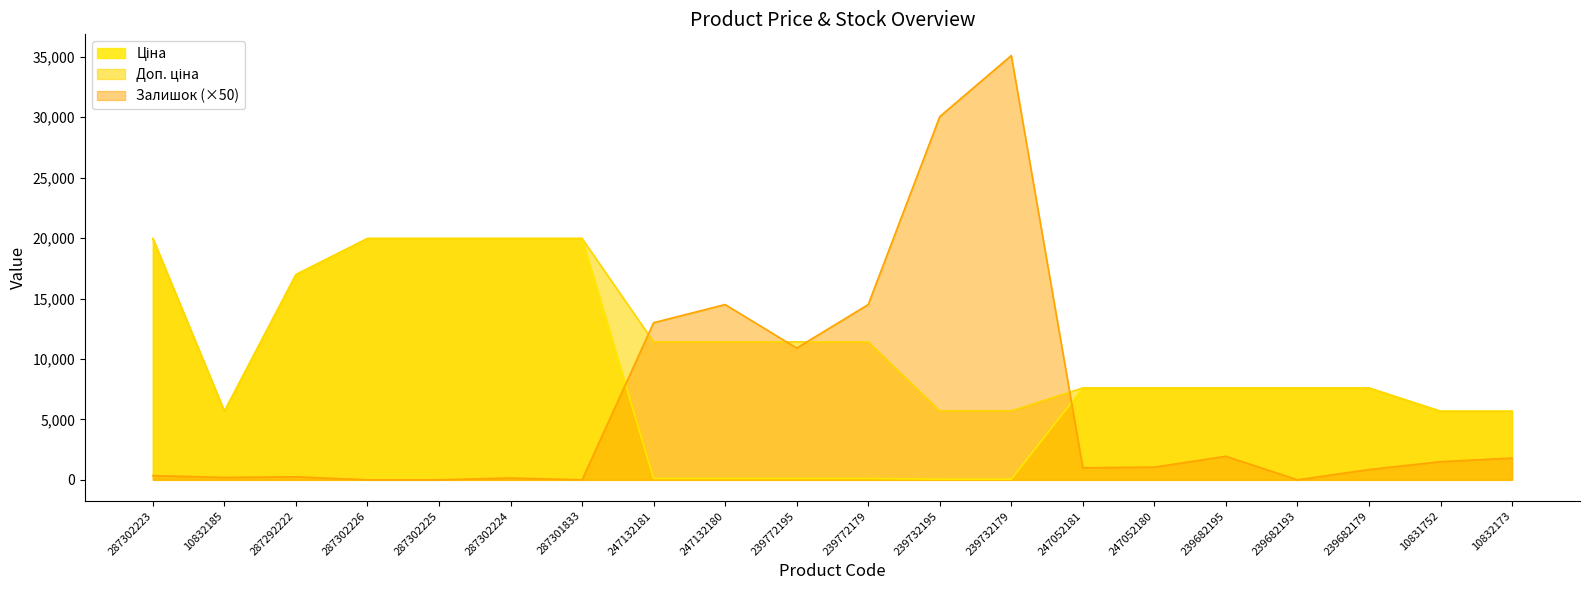

Between 239682195 and 239732195, which is larger?

239682195